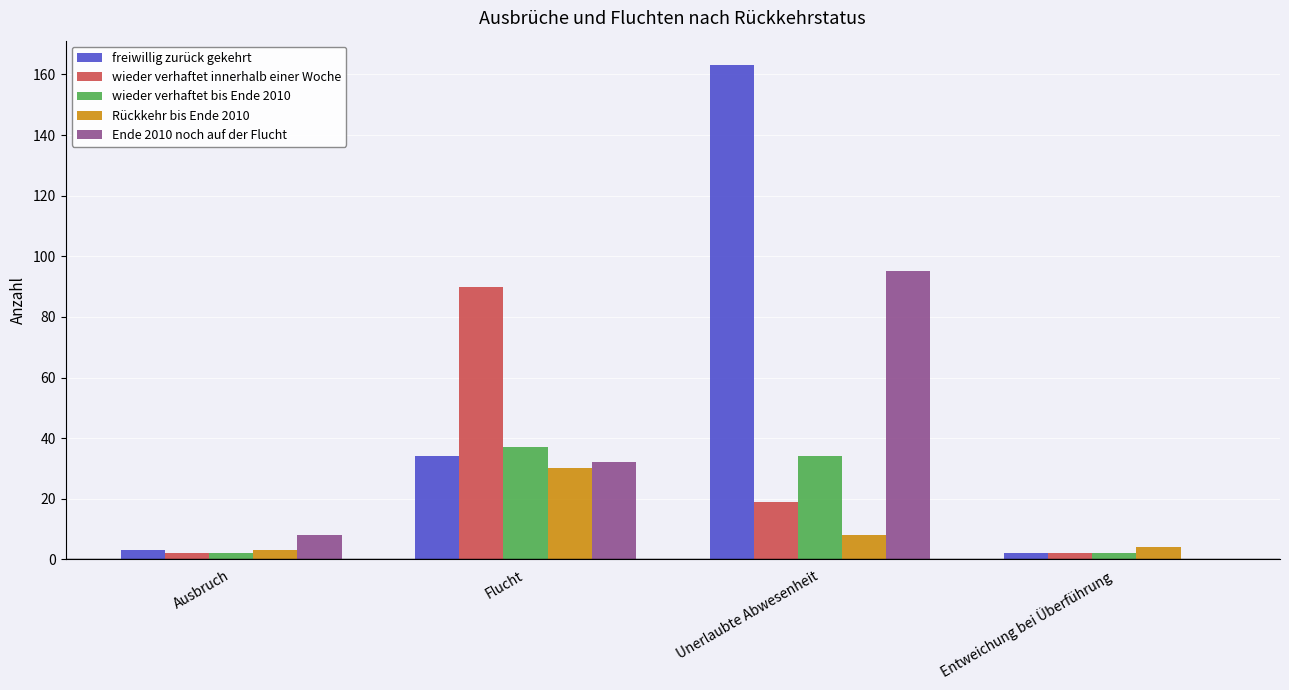

The value of wieder verhaftet innerhalb einer Woche at Unerlaubte Abwesenheit is 27. True or false?

False